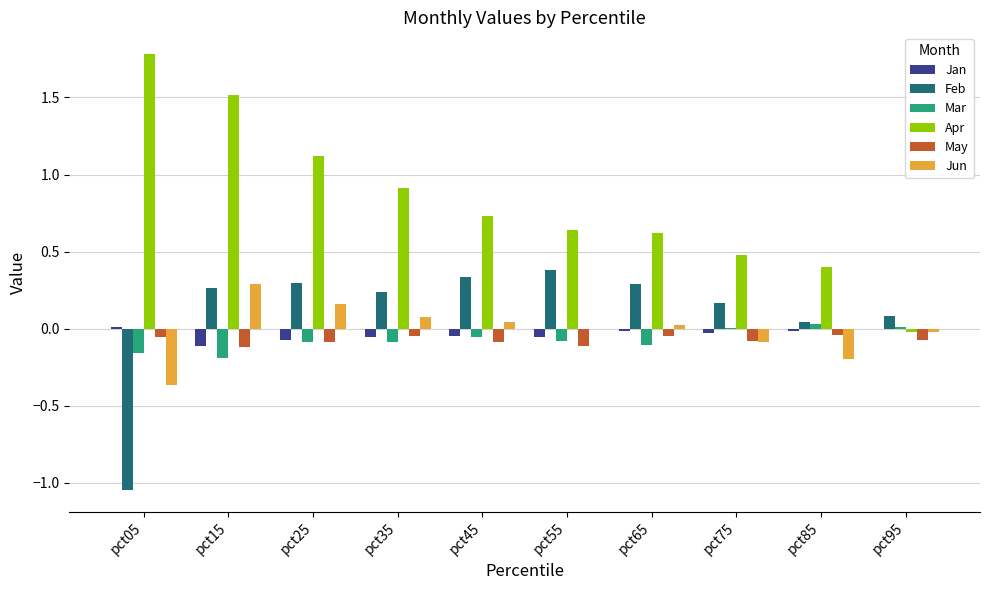

Where does the Feb series first go above 0?

pct15